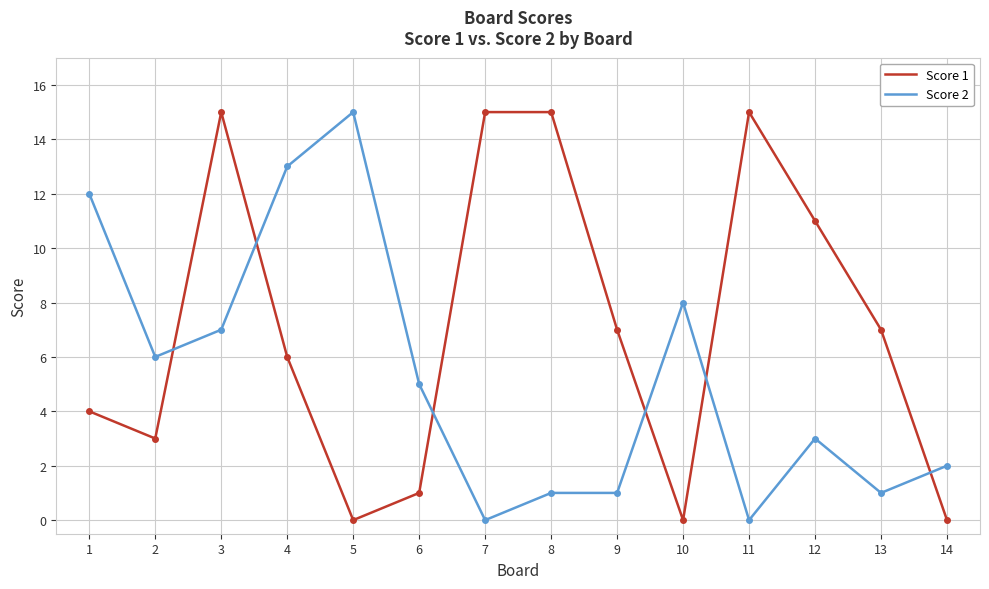

What is the average value of the Score 1 series?

7